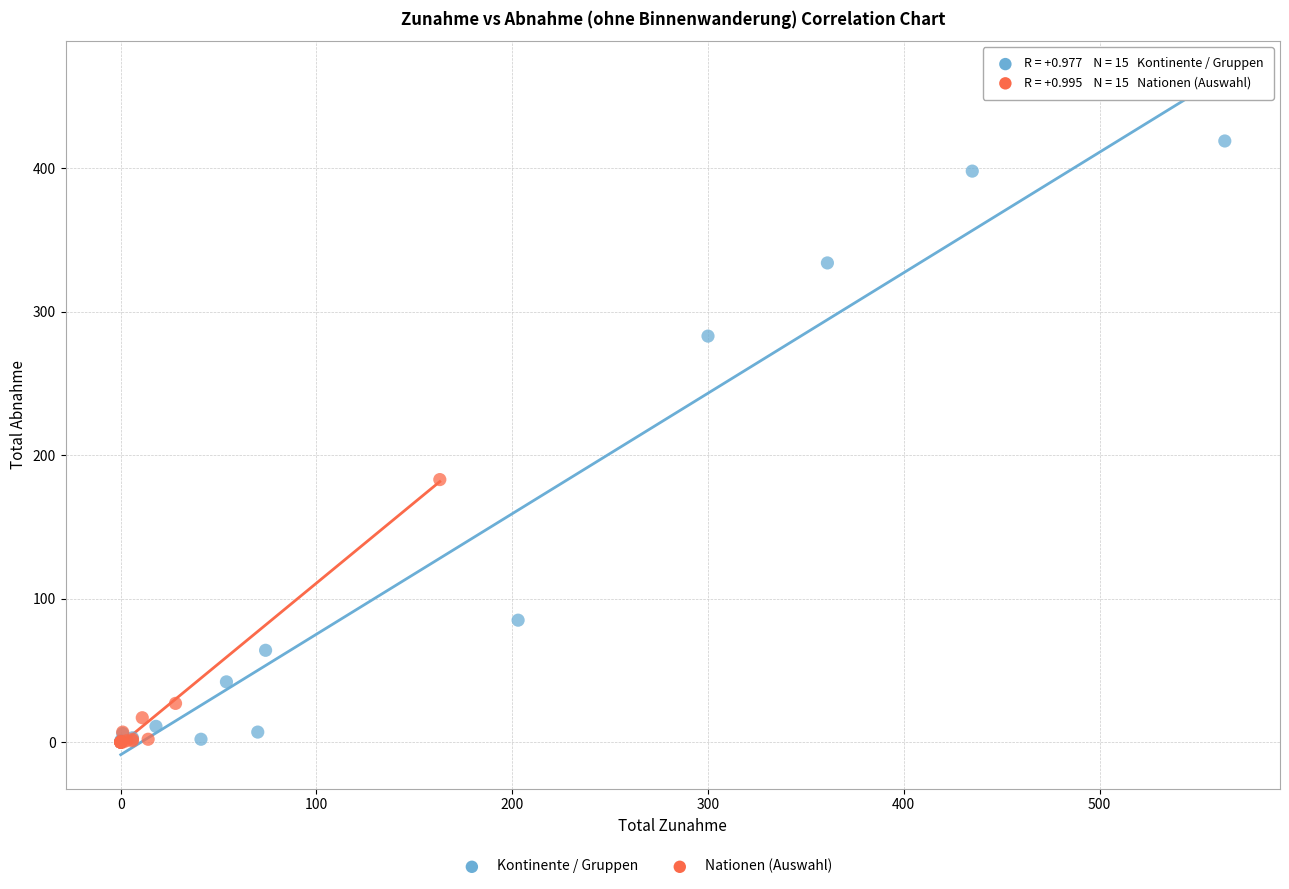

Which series has the widest spread of Y values?

Kontinente / Gruppen